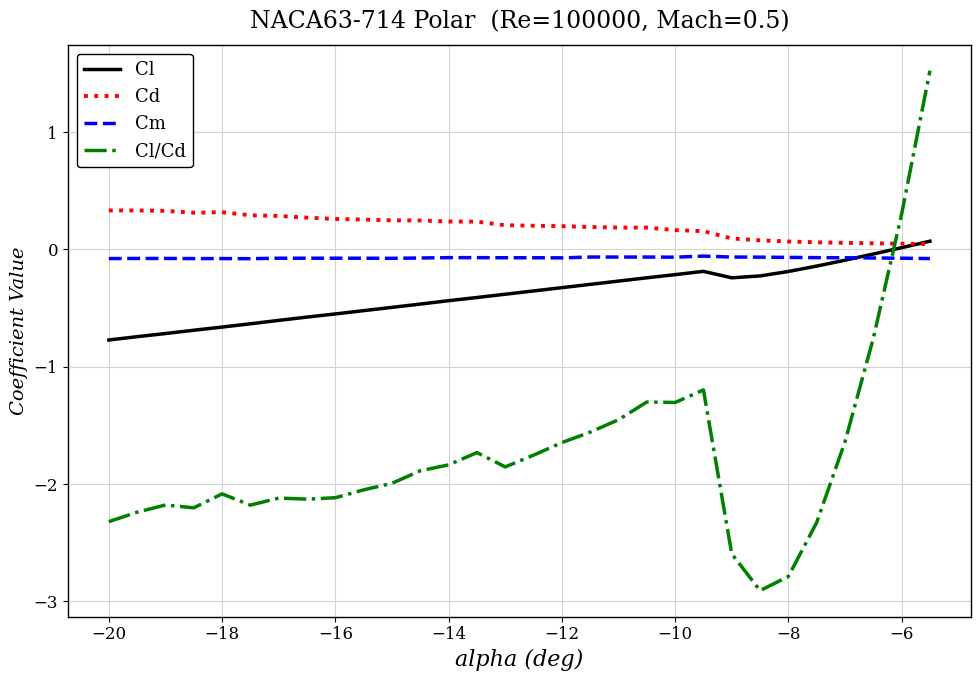

What is the greatest value displayed?

1.5